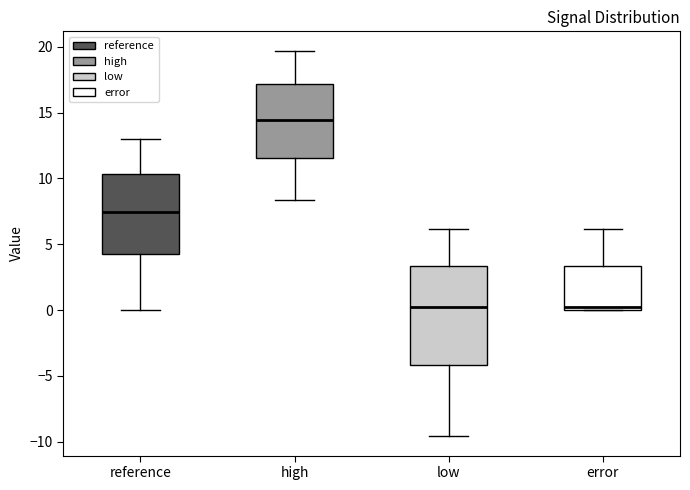

Which box has the highest median line?

high